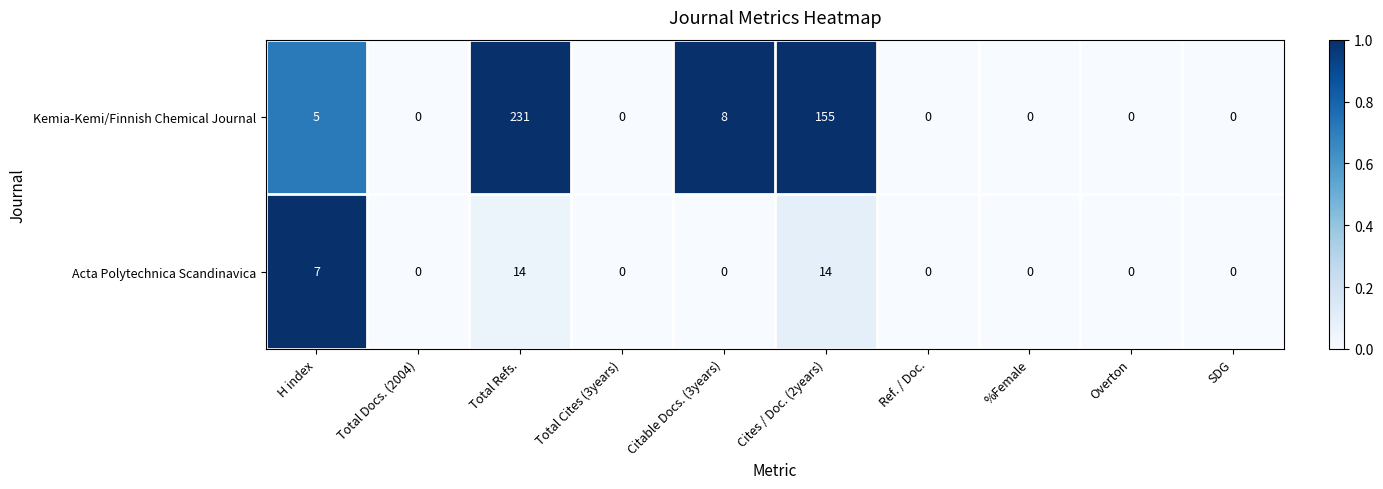

Which category has the highest value in the Kemia-Kemi/Finnish Chemical Journal series?

Total Refs.